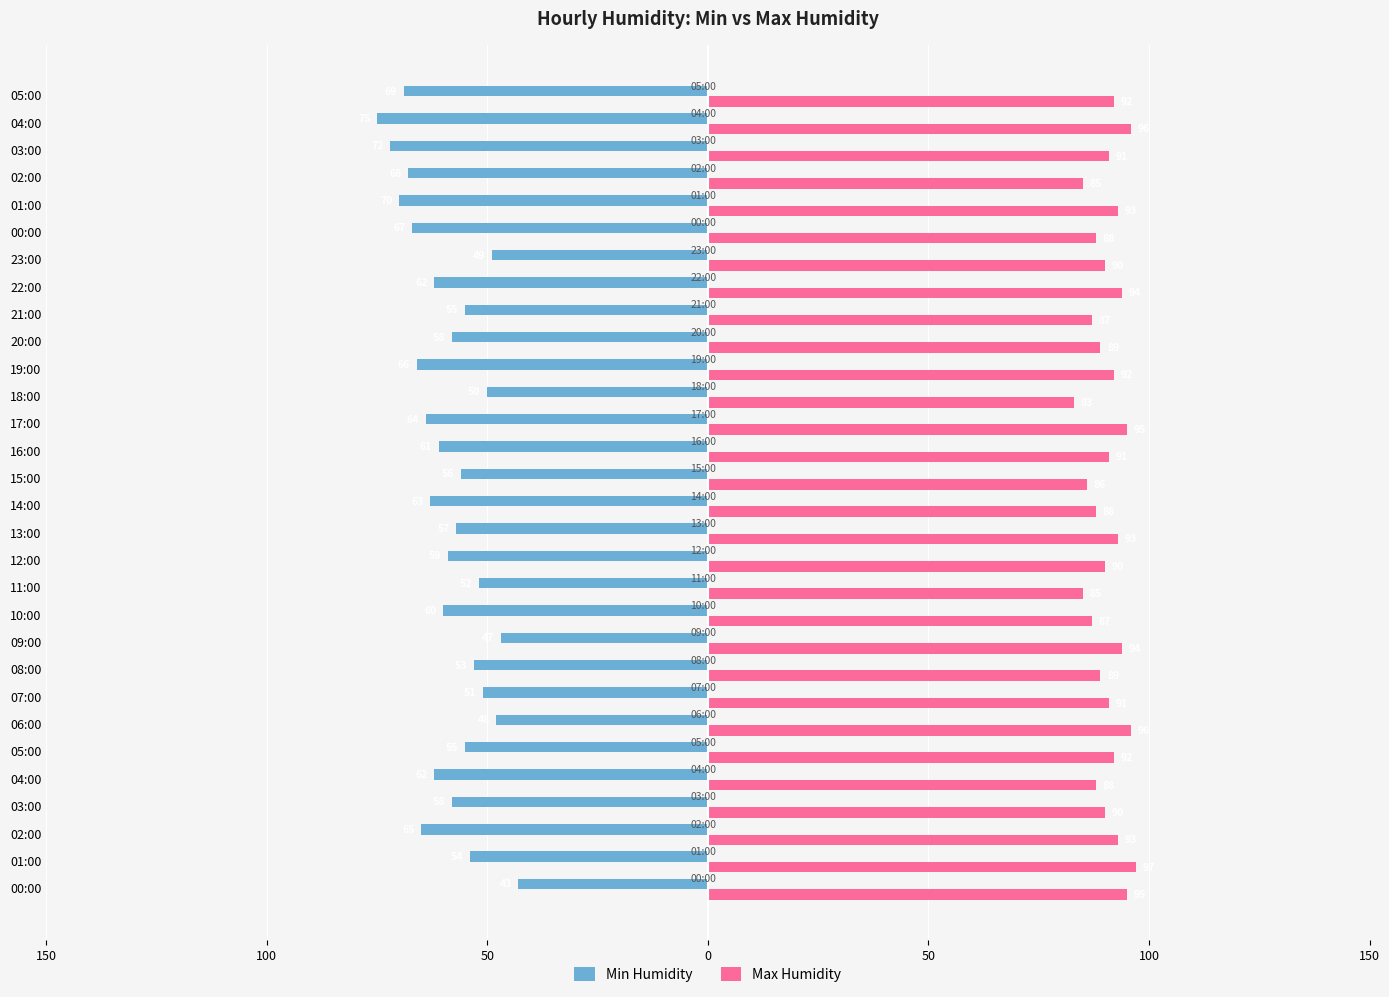

What are all the series names shown in the legend?

Min Humidity, Max Humidity